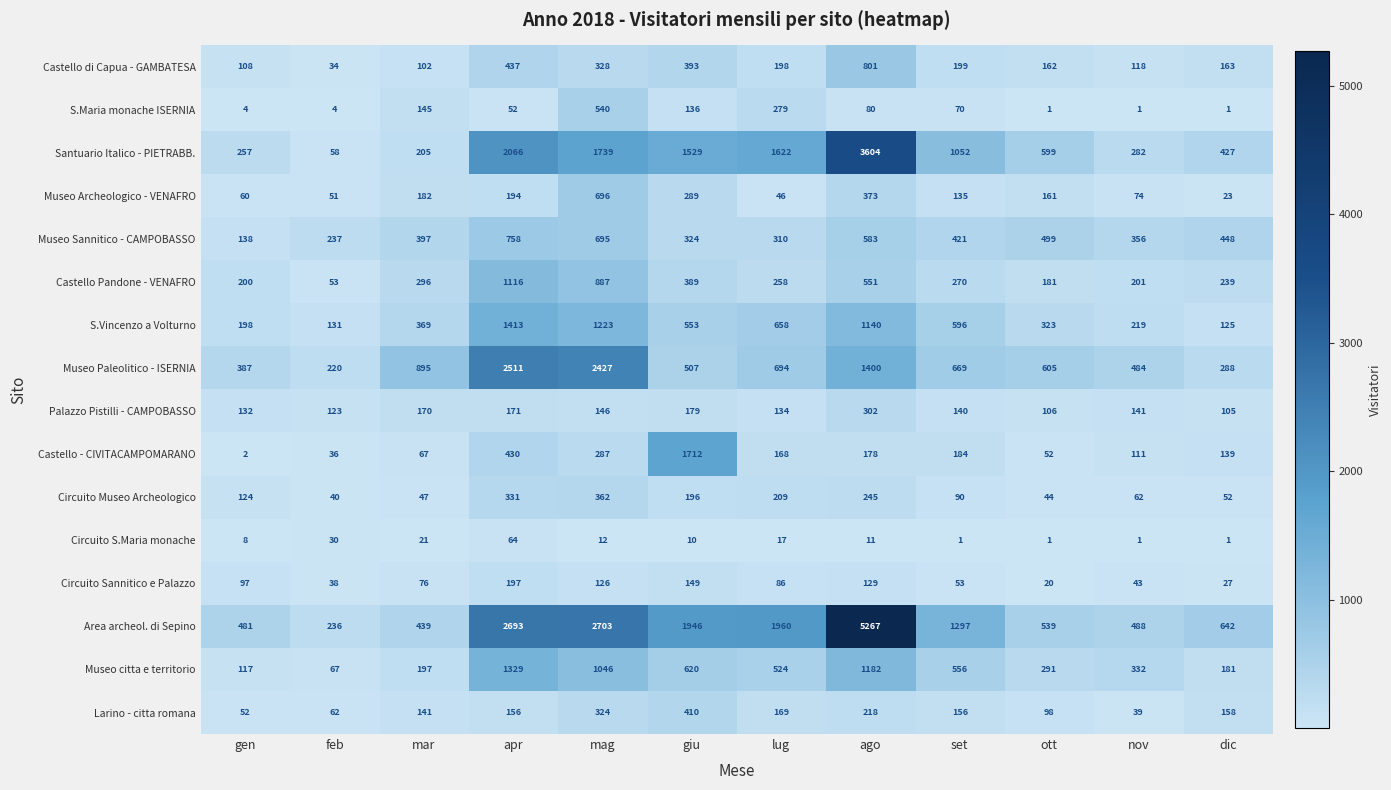

At how many categories does at least one series exceed 4605?

1